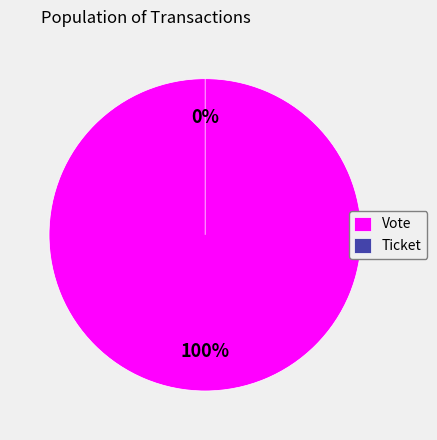

Count the number of slices in the pie.

2